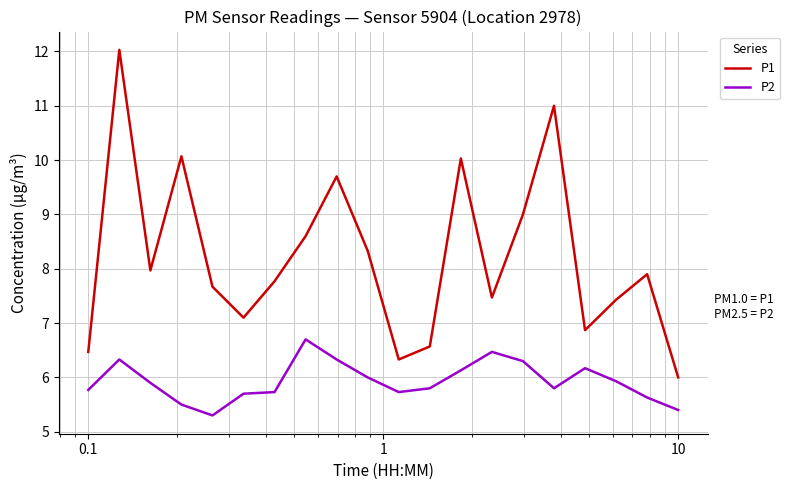

What is the average value of the P2 series?

5.9